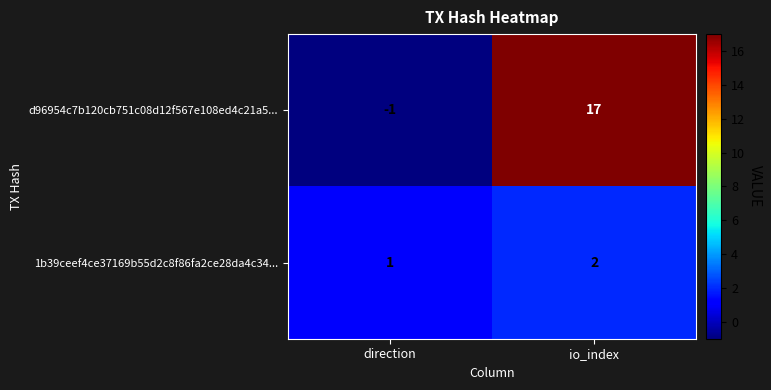

Between direction and io_index, which series saw the biggest shift?

d96954c7b120cb751c08d12f567e108ed4c21a5...